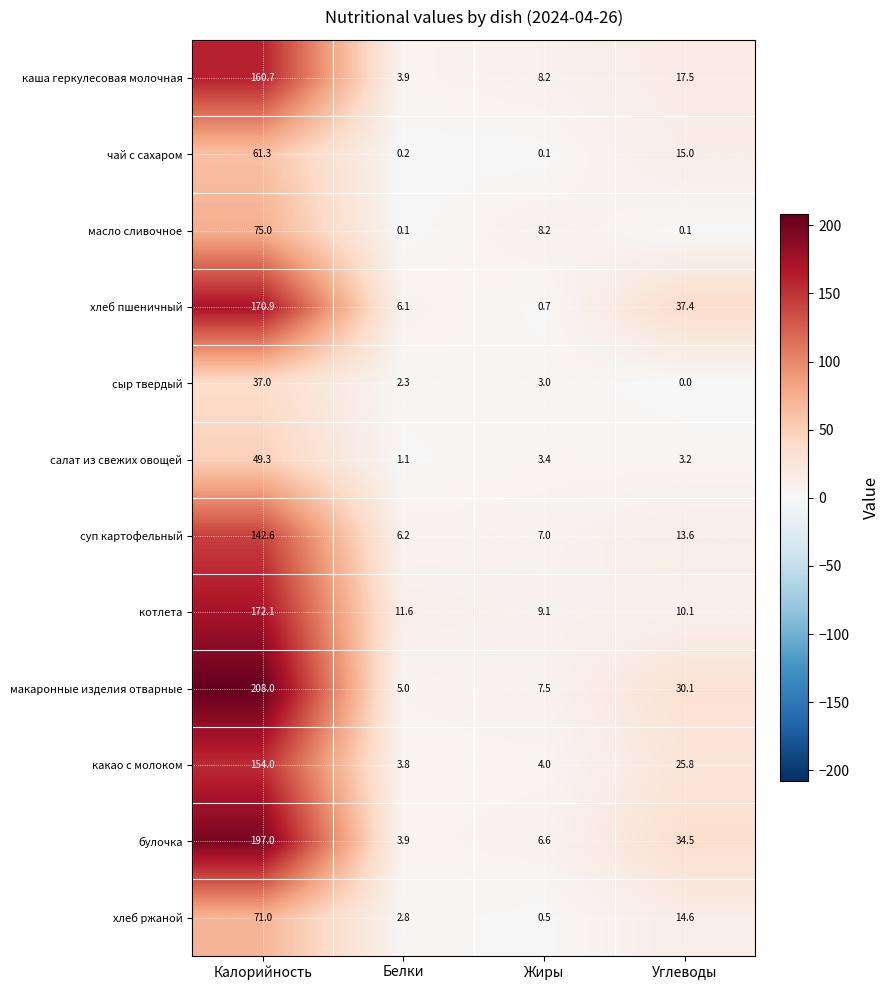

At which category is the sum across all series the highest?

Калорийность